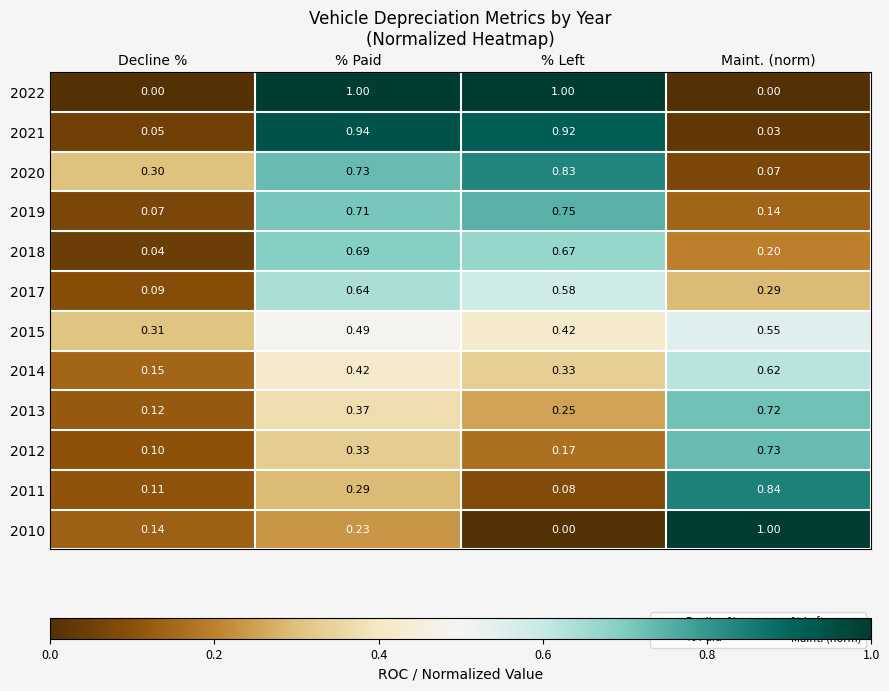

Is the value of 2011 at Decline % greater than the value of 2021 at % Paid?

No